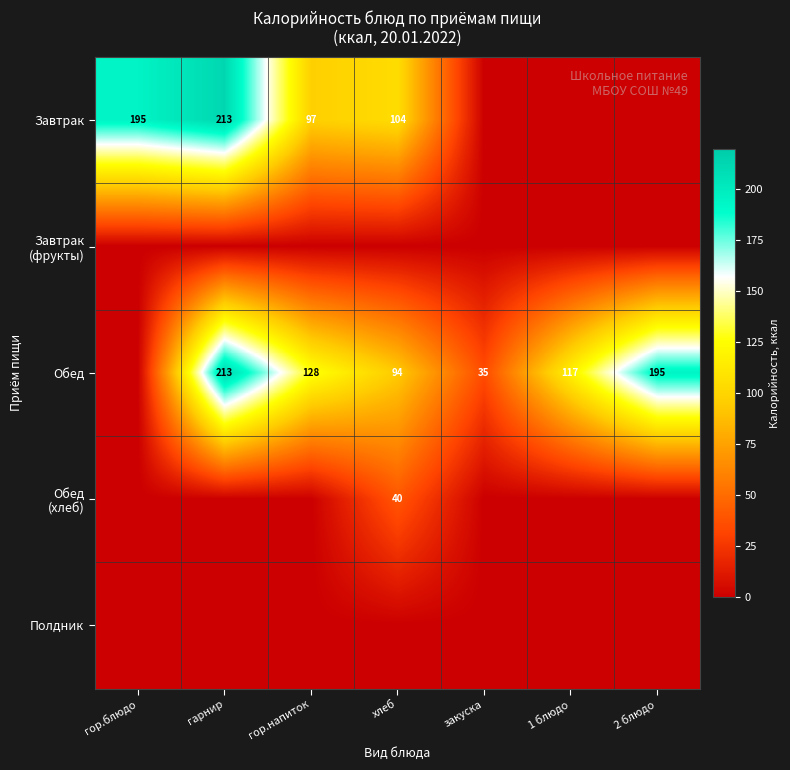

What is the maximum value shown in the chart?

212.5